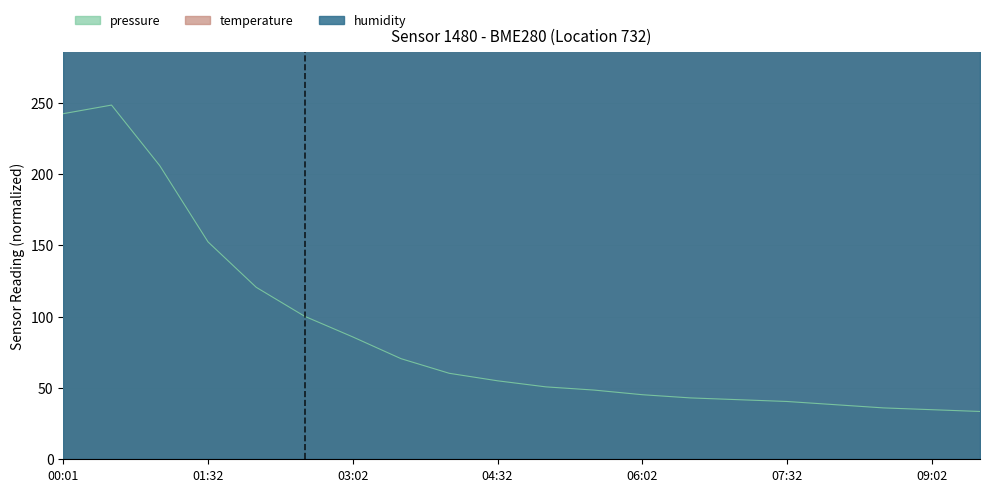

What is the label of the 5th point from the right?

07:32